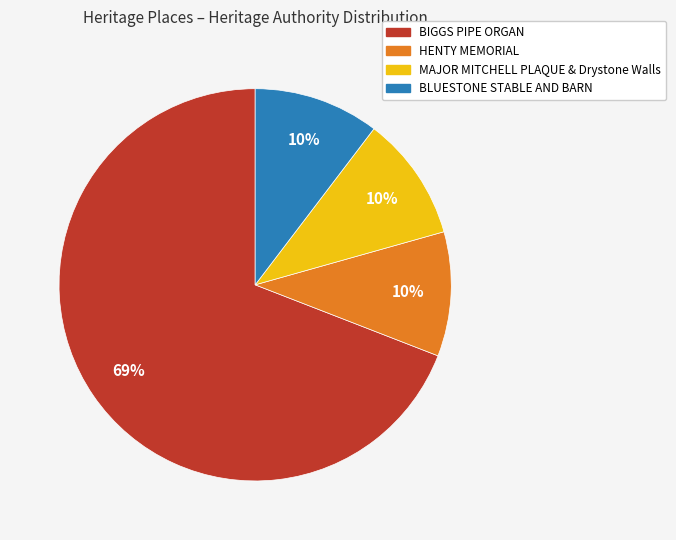

What is the largest slice in the pie chart?

BIGGS PIPE ORGAN